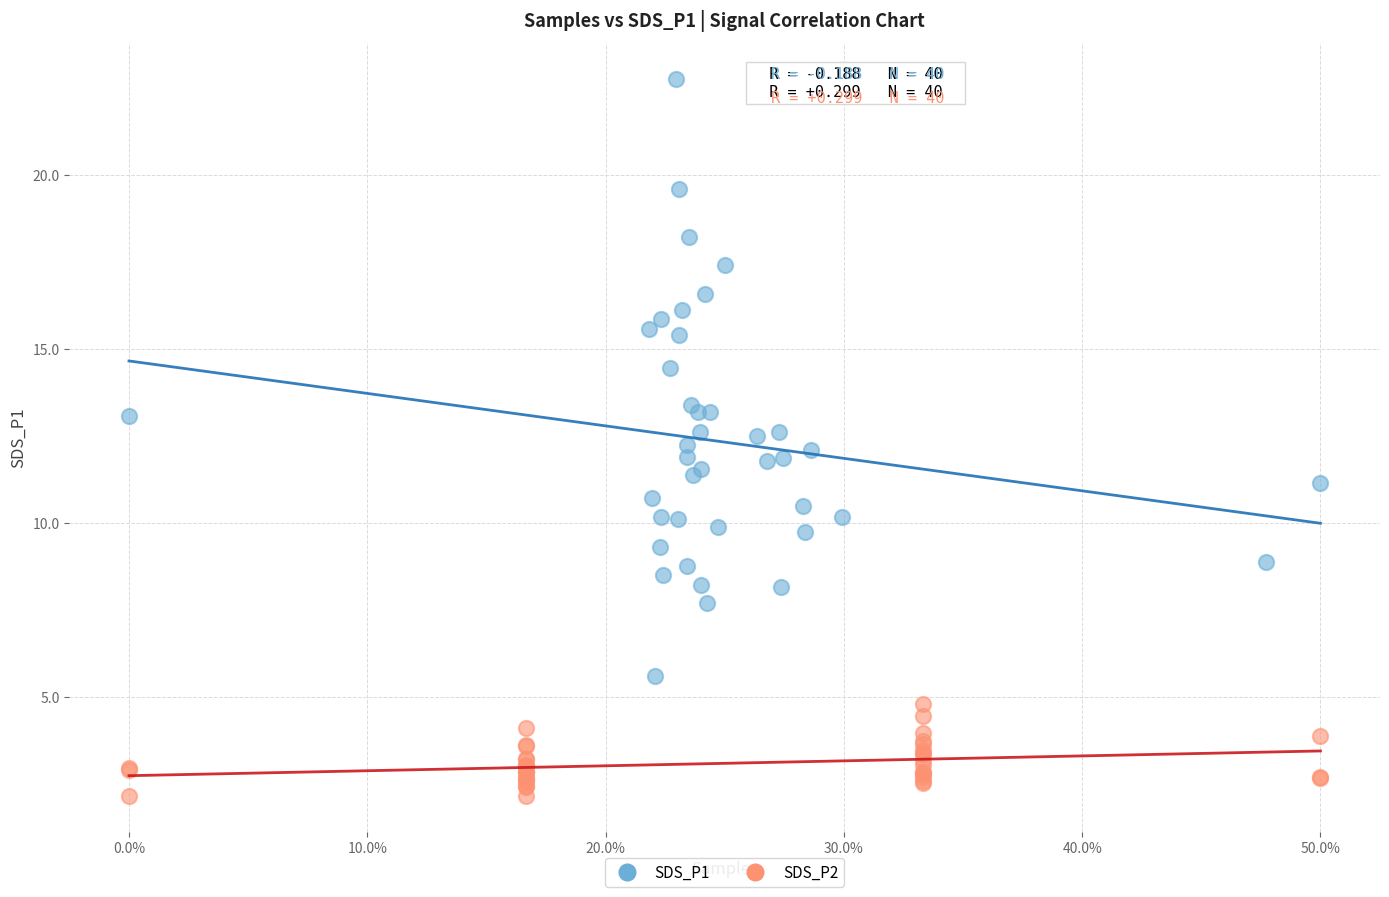

Which series has the largest Y range (max minus min)?

SDS_P1